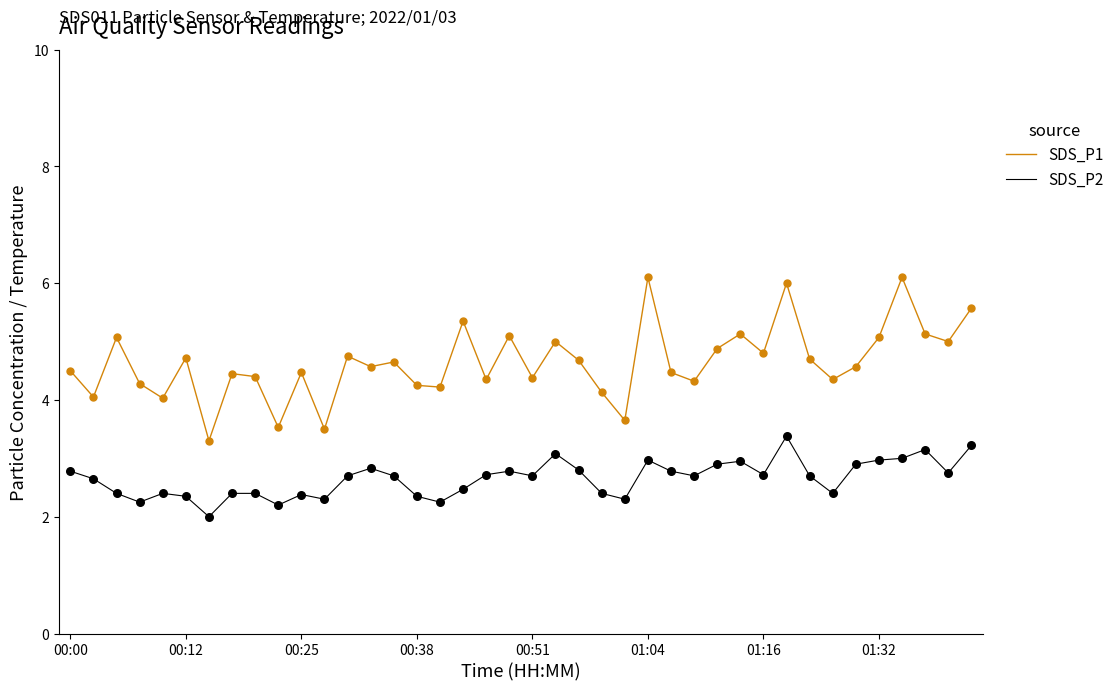

Which series has the largest total across all categories?

SDS_P1